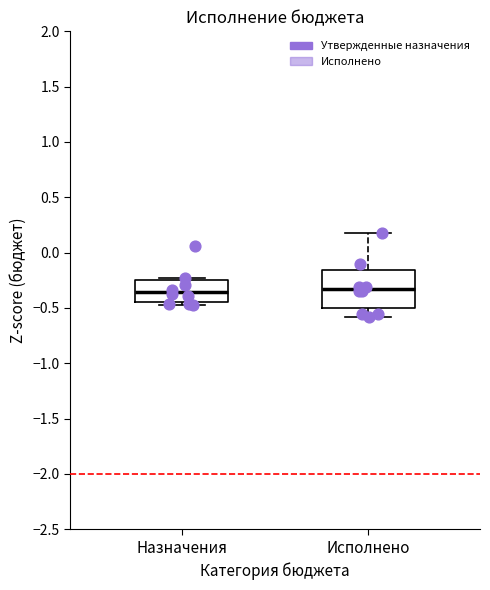

Where is the lower edge of the box for Назначения on the y-axis? The values are not printed on the chart, so give them approximately, as read against the axis.

-0.45